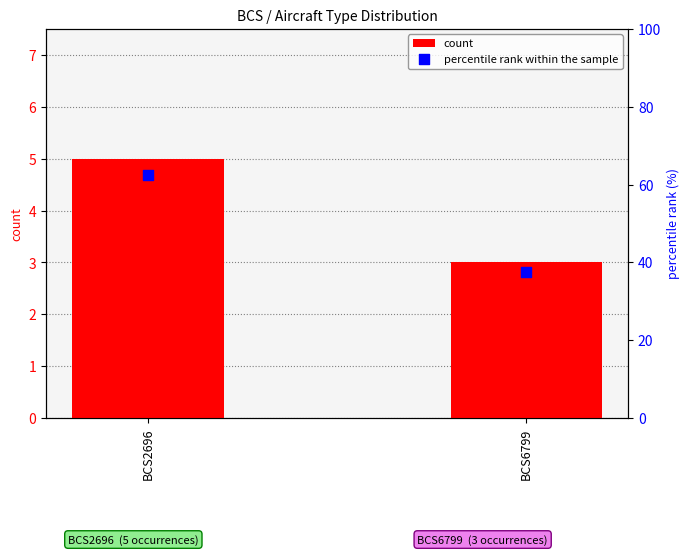

Which series reaches the maximum Y coordinate?

percentile rank within the sample